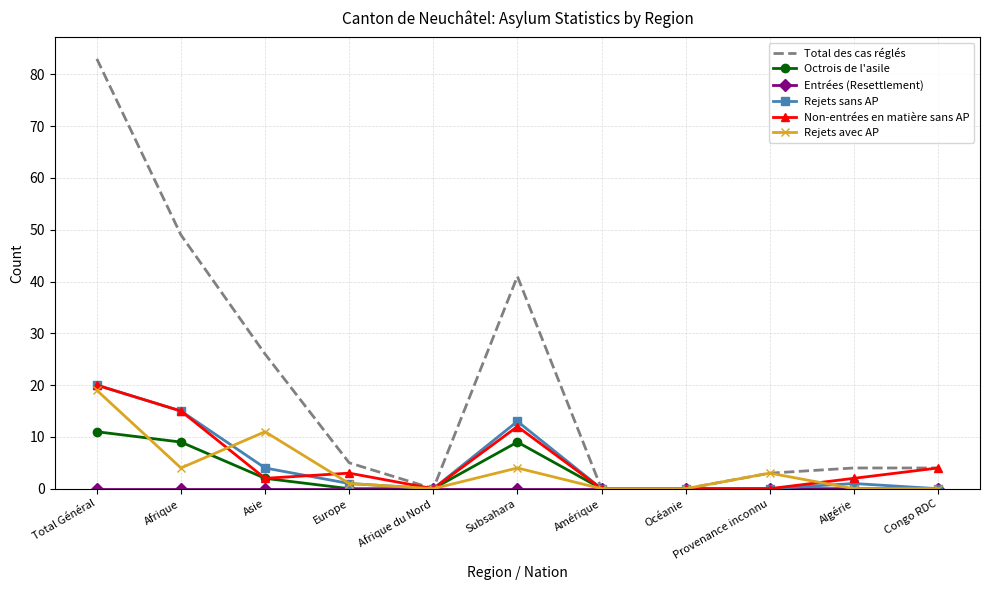

Which series has the largest total across all categories?

Total des cas réglés